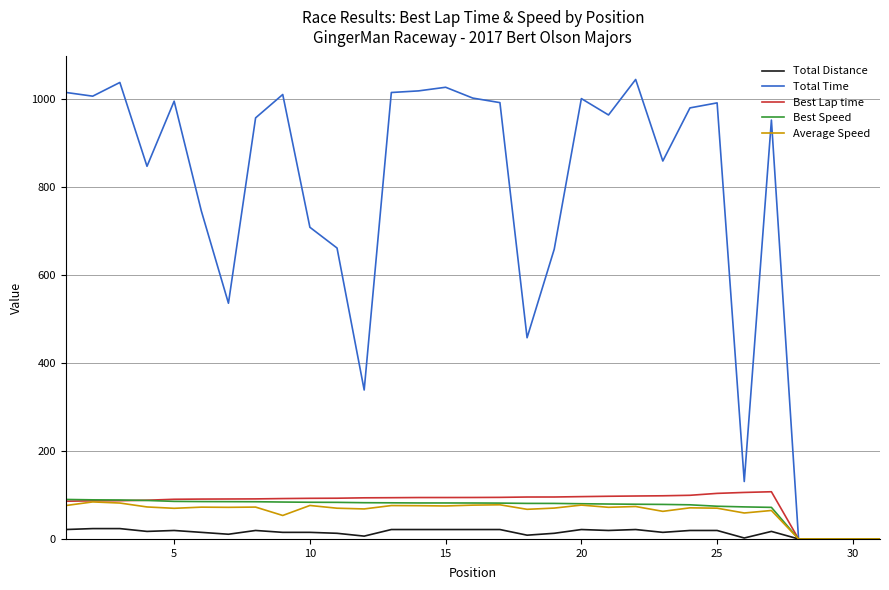

Which series has the largest range (max minus min)?

Total Time